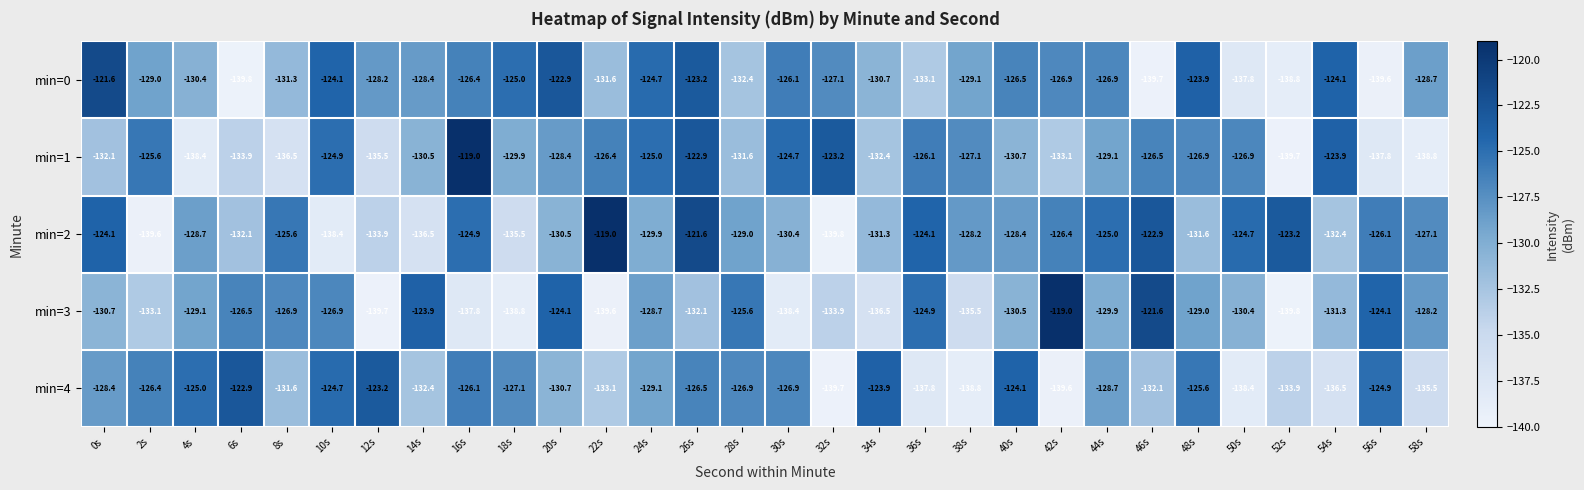

The min=1 series shows -132.1 at 0s. True or false?

True